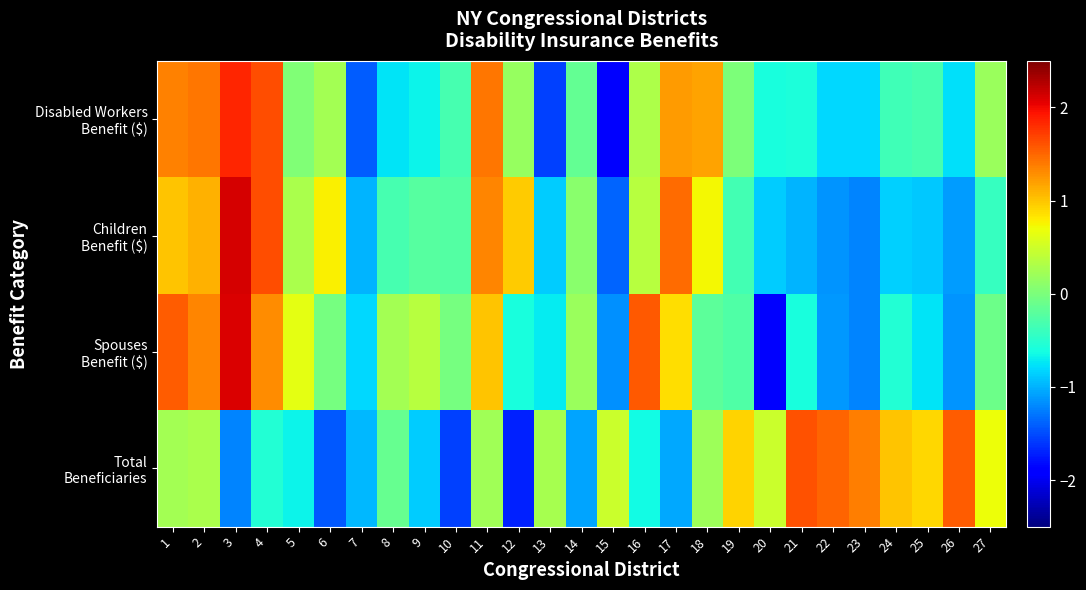

Which series changed the most between 7 and 10?

Disabled Workers Benefit ($)